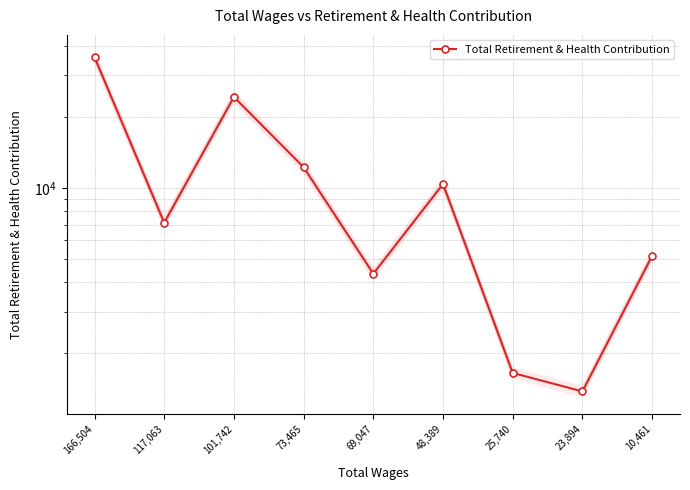

Reading right to left, list all the values displayed in this chart.

5164	1378	1649	10395	4337	12241	24276	7128	35794